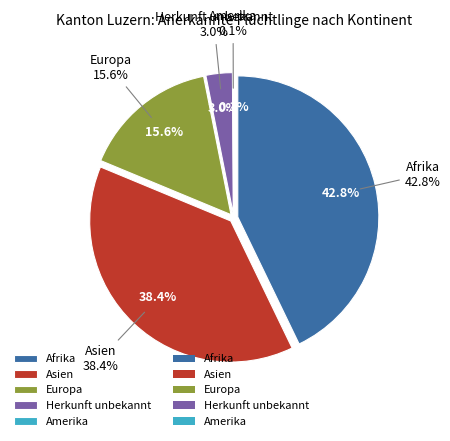

True or false: Afrika accounts for 43% of the total.

True